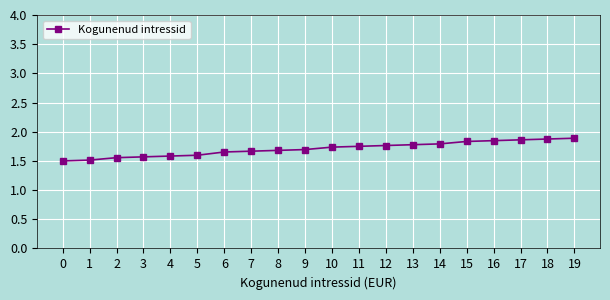

The chart shows a value of 1.6 at 5. True or false?

True